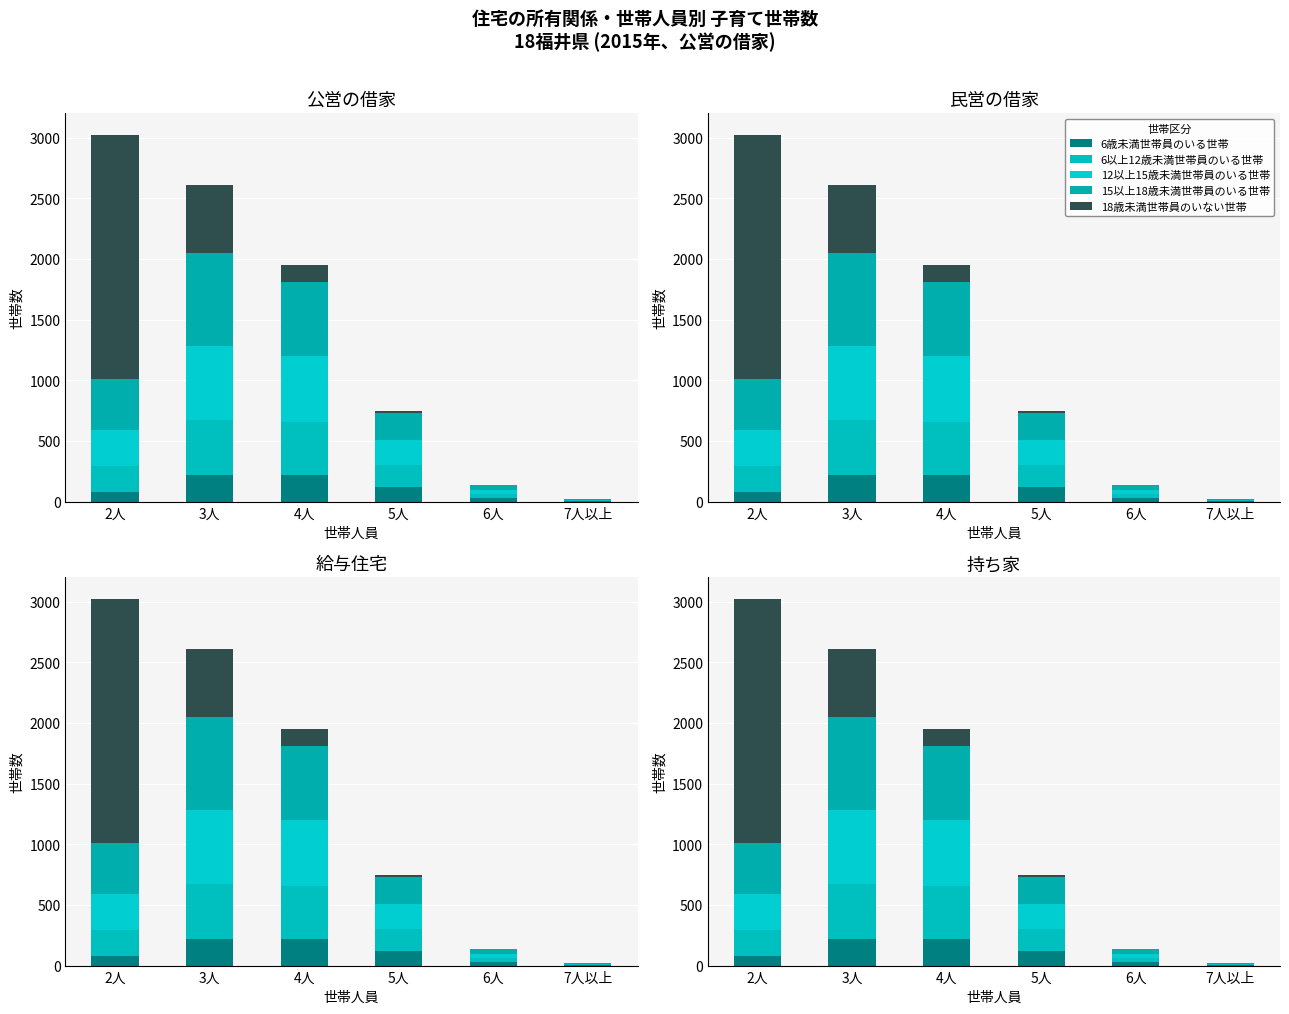

What is the lowest value of the 12以上15歳未満世帯員のいる世帯 series?

6